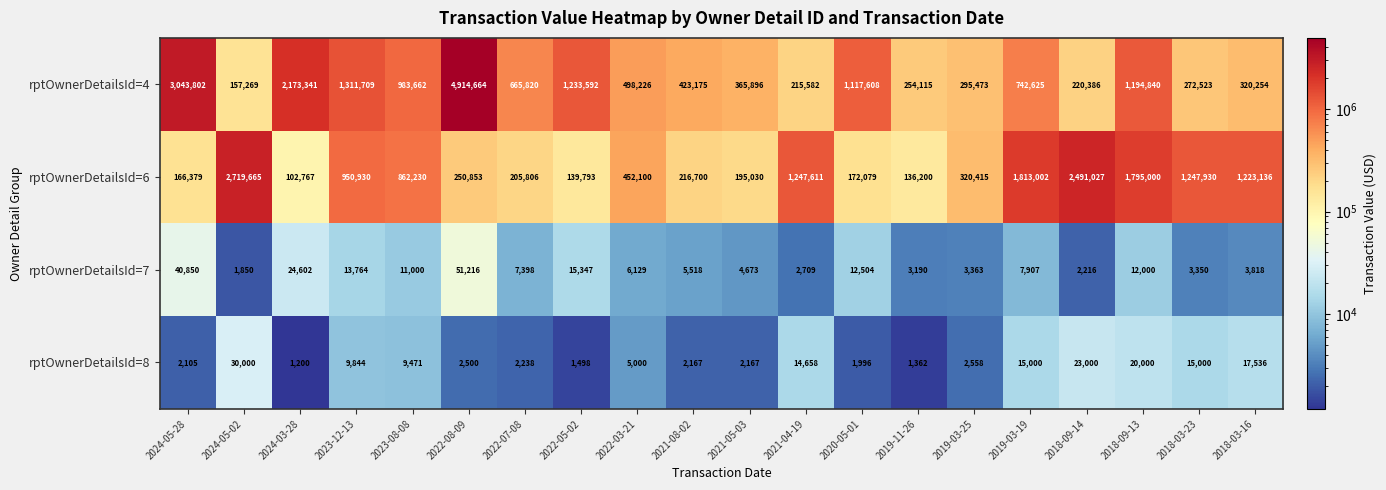

Which series changed the most between 2023-08-08 and 2018-03-16?

rptOwnerDetailsId=4